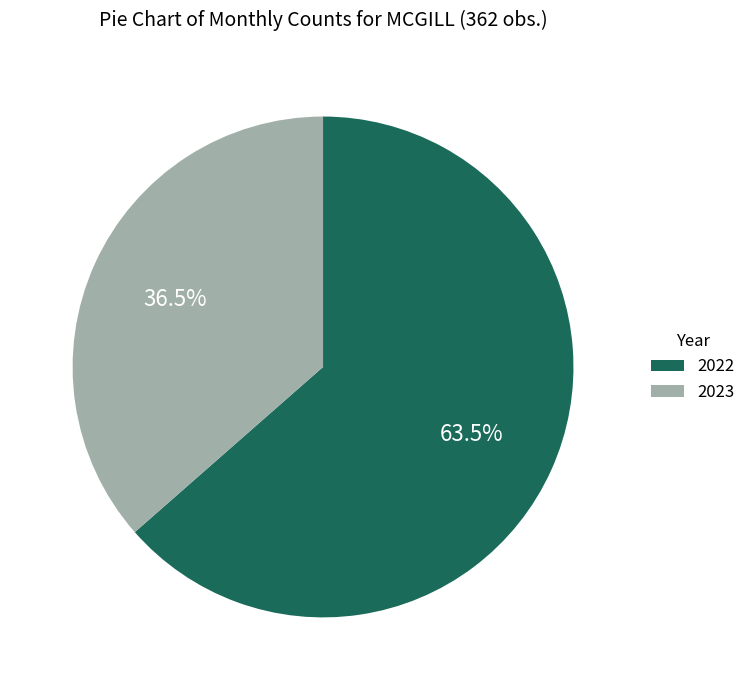

Does any single category account for the majority?

Yes